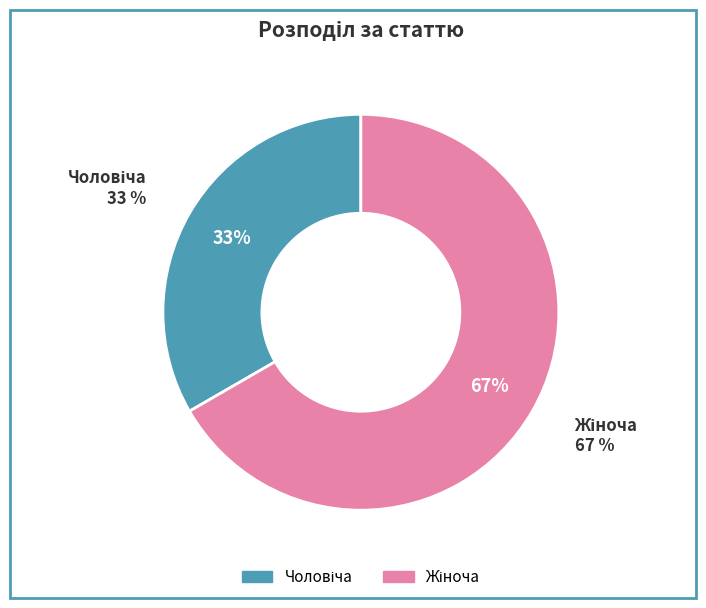

Rank the categories by value from highest to lowest.

Жіноча, Чоловіча